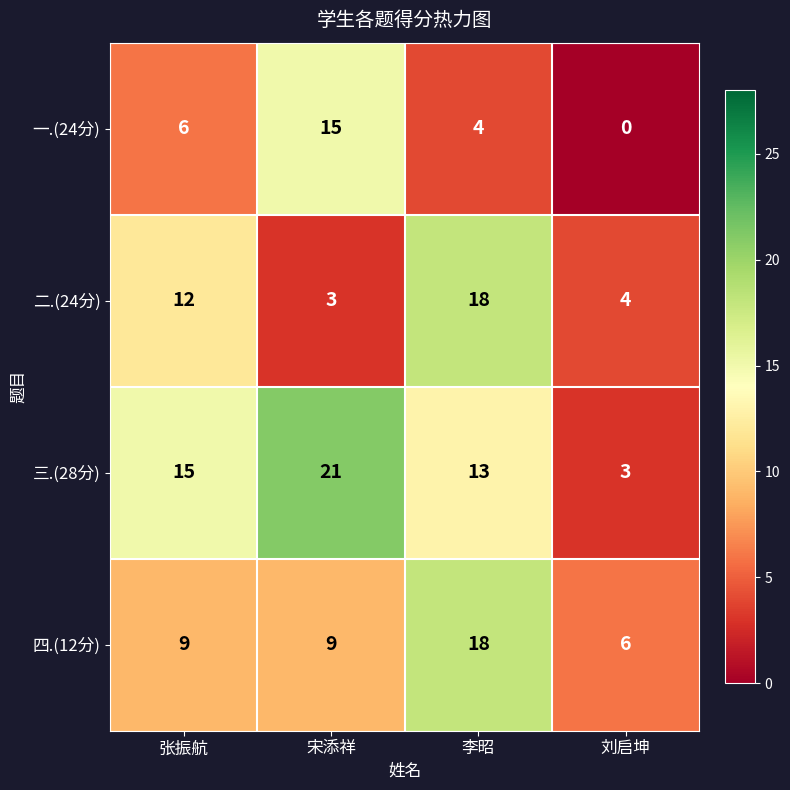

What value does the 四.(12分) series have at 刘启坤, to the nearest 10?

10